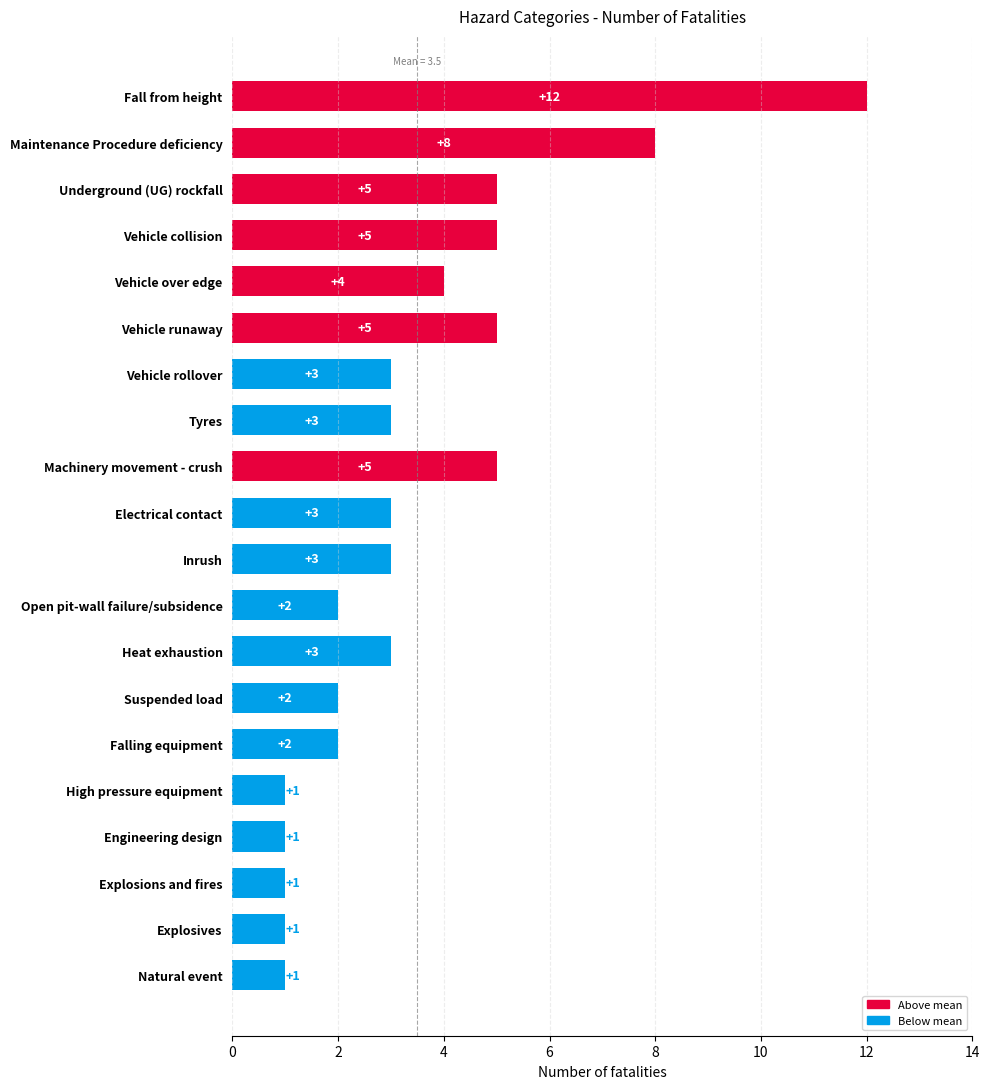

What value does the data have at Maintenance Procedure deficiency?

8